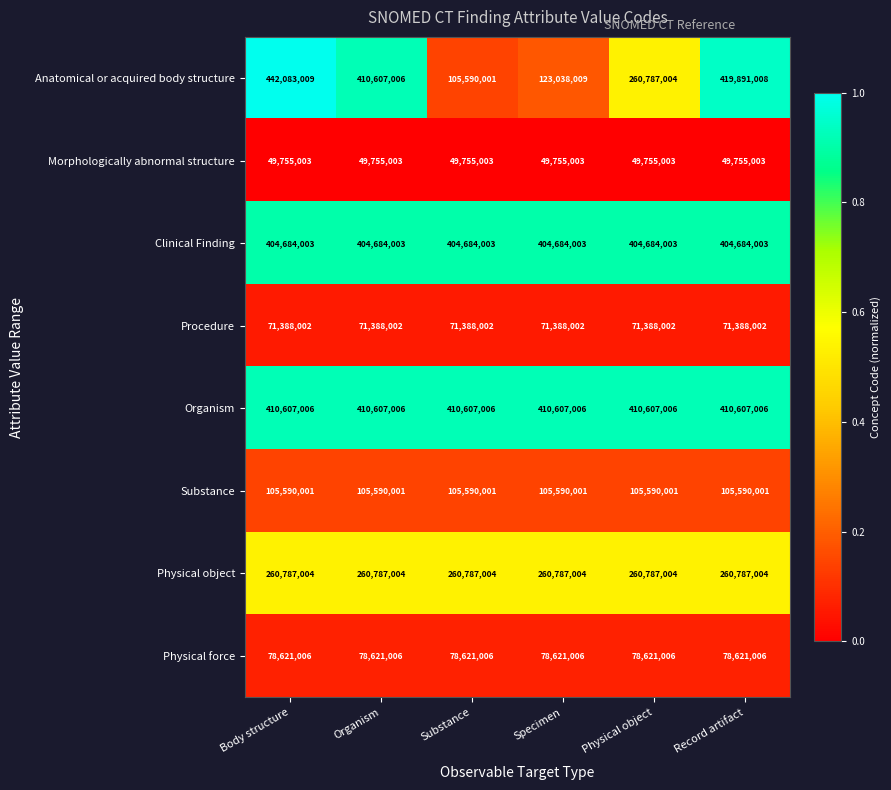

The value of Procedure at Organism is 71388002. True or false?

True